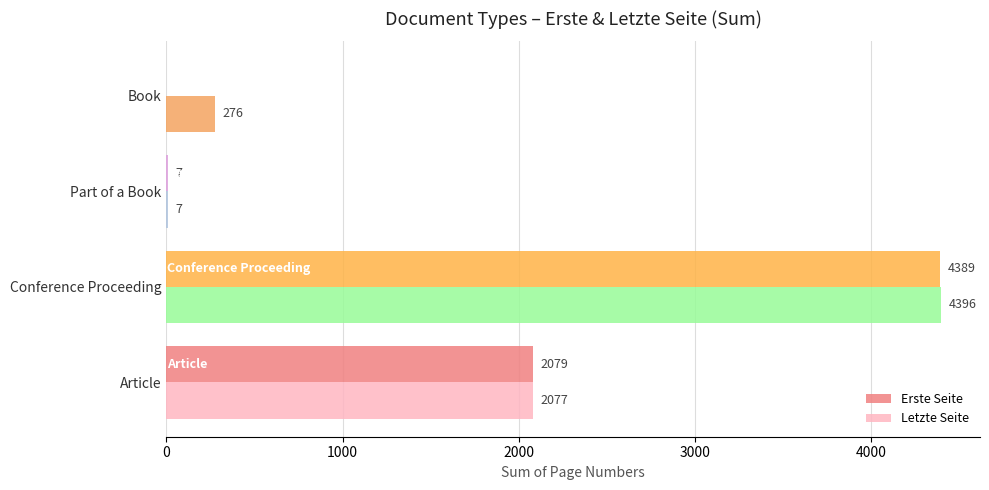

At which category does the chart reach its peak across all series?

Conference Proceeding